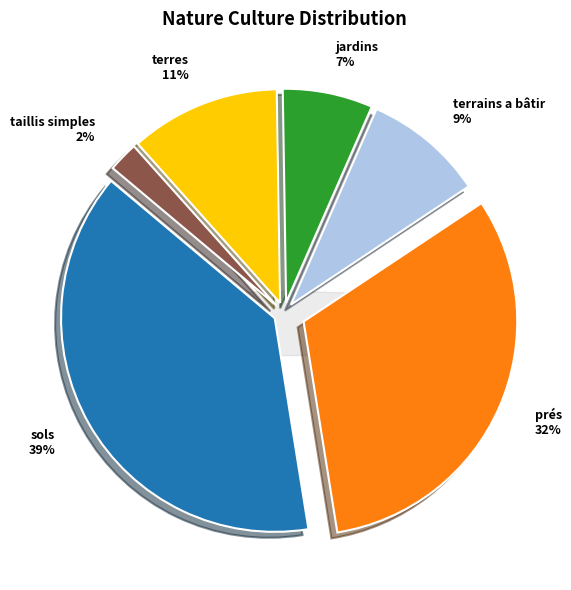

Does prés account for over 50% of the chart?

No